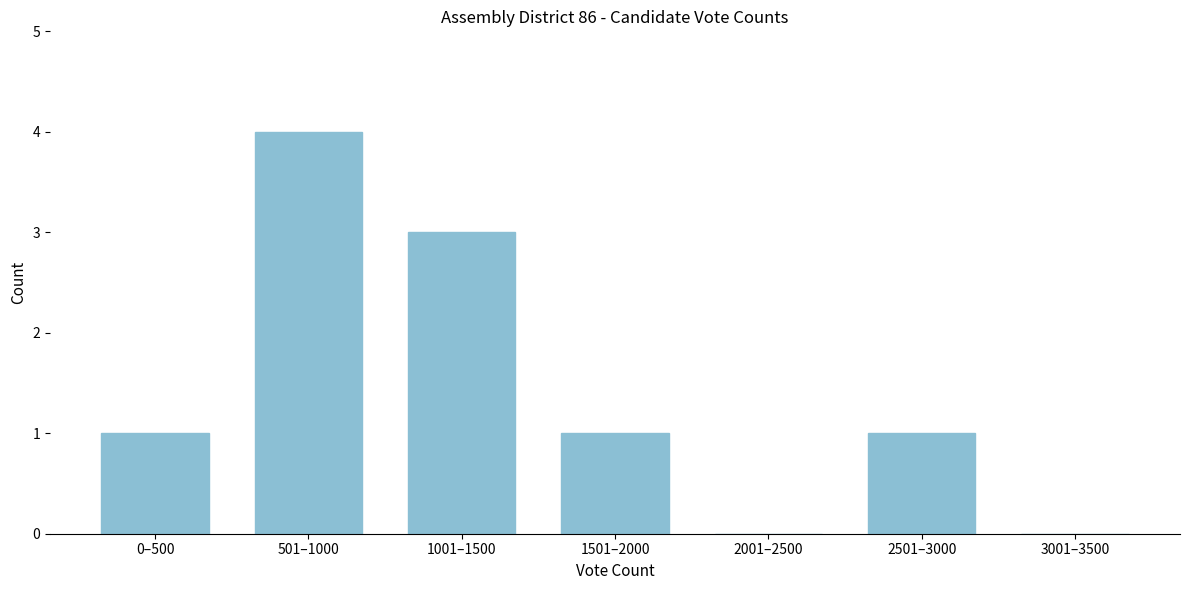

Reading left to right, extract all data points from this chart.

0–500=1	501–1000=4	1001–1500=3	1501–2000=1	2001–2500=0	2501–3000=1	3001–3500=0